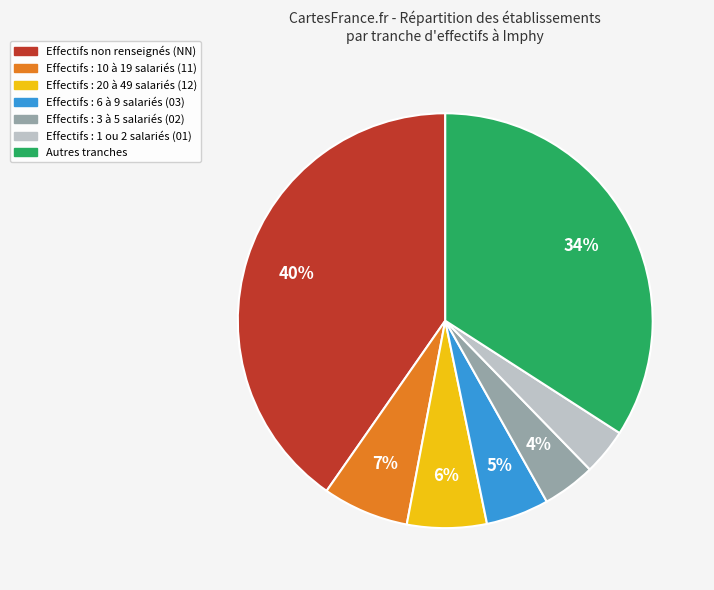

Is there any slice that represents more than half of the pie?

No